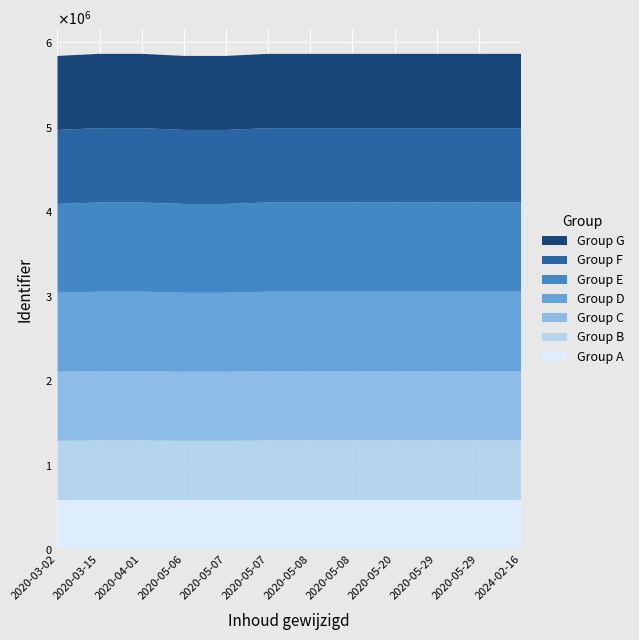

Reading left to right, what are all the values shown in this chart?

2020-03-02=5836940	2020-03-15=5861528	2020-04-01=5861522	2020-05-06=5836950	2020-05-07=5836955	2020-05-07=5861467	2020-05-08=5861470	2020-05-08=5861476	2020-05-20=5861479	2020-05-29=5861530	2020-05-29=5861525	2024-02-16=5861524